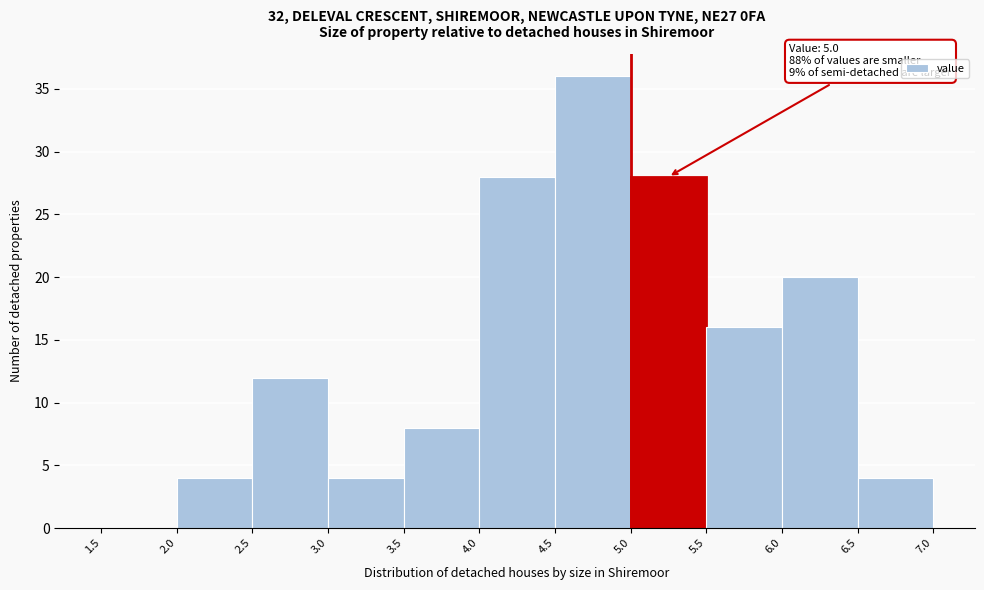

Which range on the x-axis has the tallest bar?

4.5 to 5.0